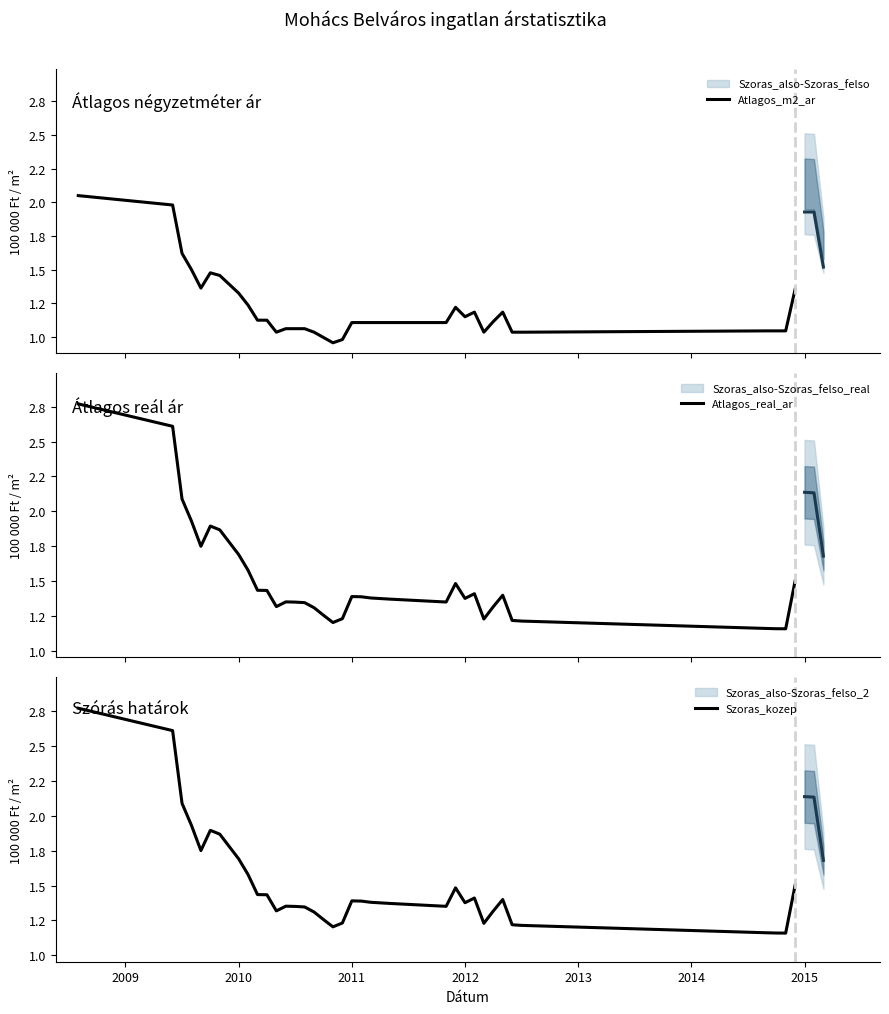

Reading left to right, what are all the values shown in this chart?

Atlagos_m2_ar: 2.0	2.0	1.6	1.5	1.4	1.5	1.5	1.3	1.2	1.1	1.1	1.0	1.1	1.1	1.1	1.0	1.0	1.0	1.0	1.1	1.1	1.1	1.1	1.1	1.2	1.2	1.2	1.0	1.1	1.2	1.0	1.0	1.0	1.0	1.0	1.4
Atlagos_real_ar: 2.8	2.6	2.1	1.9	1.8	1.9	1.9	1.7	1.6	1.4	1.4	1.3	1.4	1.4	1.3	1.3	1.3	1.2	1.2	1.4	1.4	1.4	1.4	1.4	1.5	1.4	1.4	1.2	1.3	1.4	1.2	1.2	1.2	1.2	1.2	1.5
Szoras_kozep: 2.8	2.6	2.1	1.9	1.8	1.9	1.9	1.7	1.6	1.4	1.4	1.3	1.4	1.4	1.3	1.3	1.3	1.2	1.2	1.4	1.4	1.4	1.4	1.4	1.5	1.4	1.4	1.2	1.3	1.4	1.2	1.2	1.2	1.2	1.2	1.5